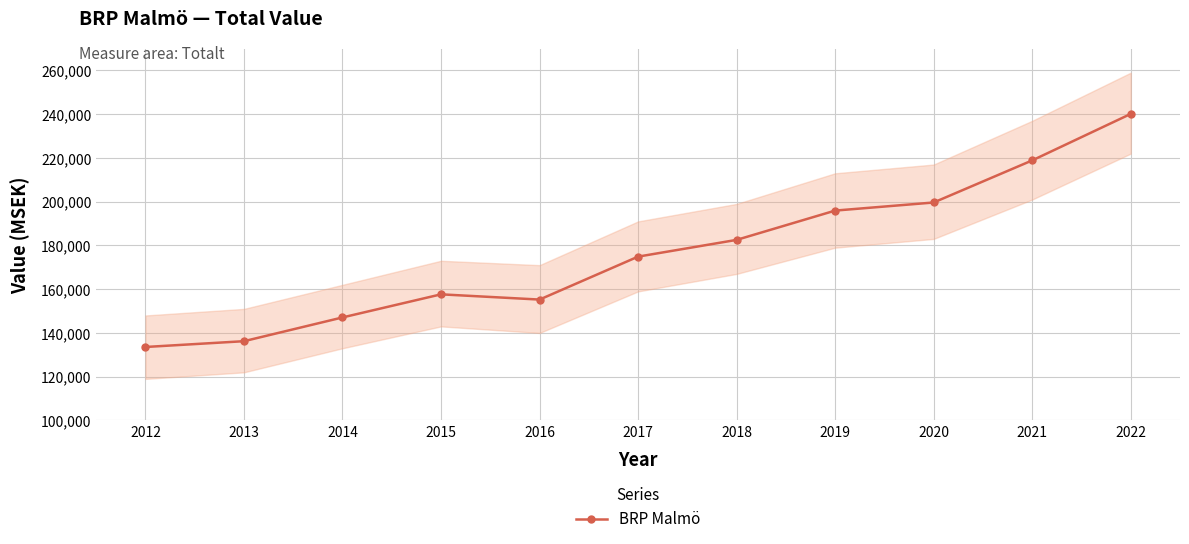

Reading right to left, extract all data points from this chart.

240154	218895	199650	195949	182554	174899	155264	157658	147097	136234	133586